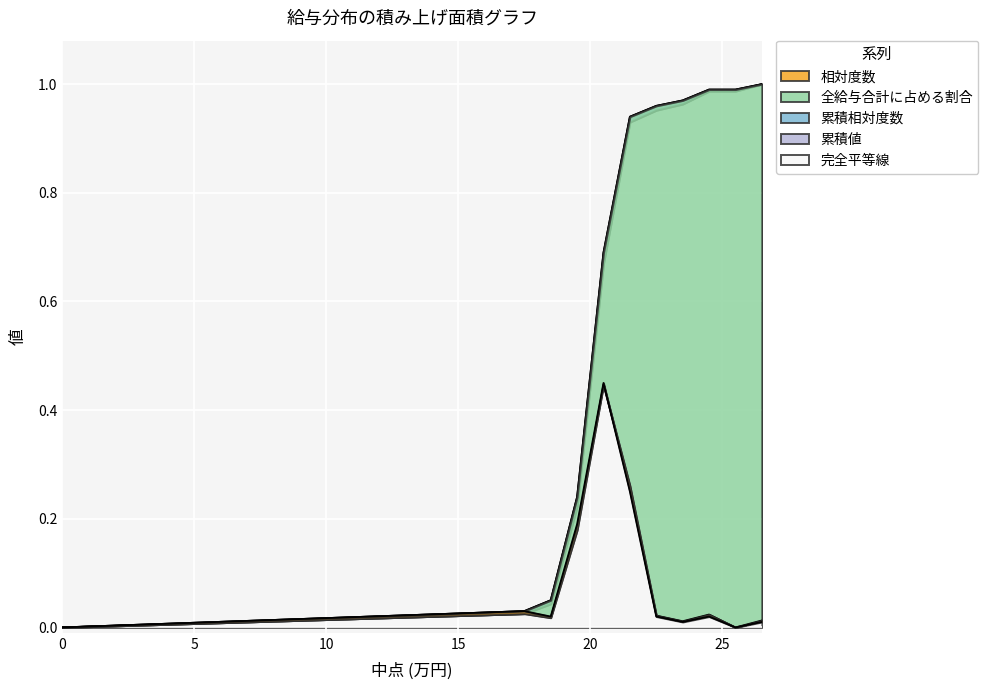

Count the number of data series in this chart.

5